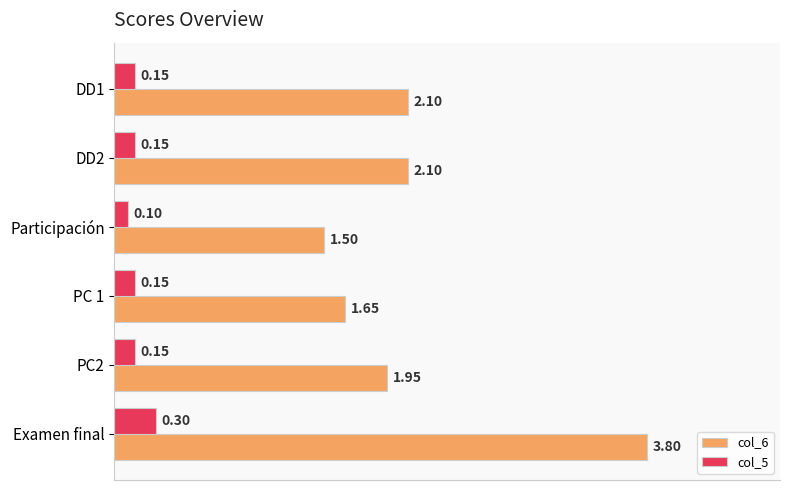

Which category has the lowest value in the col_6 series?

Participación